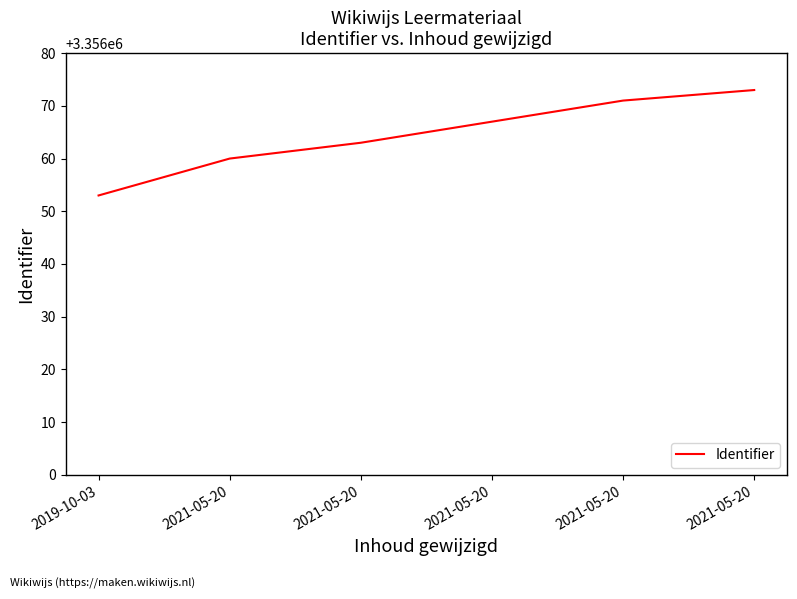

What is the difference between the maximum and minimum values?

20